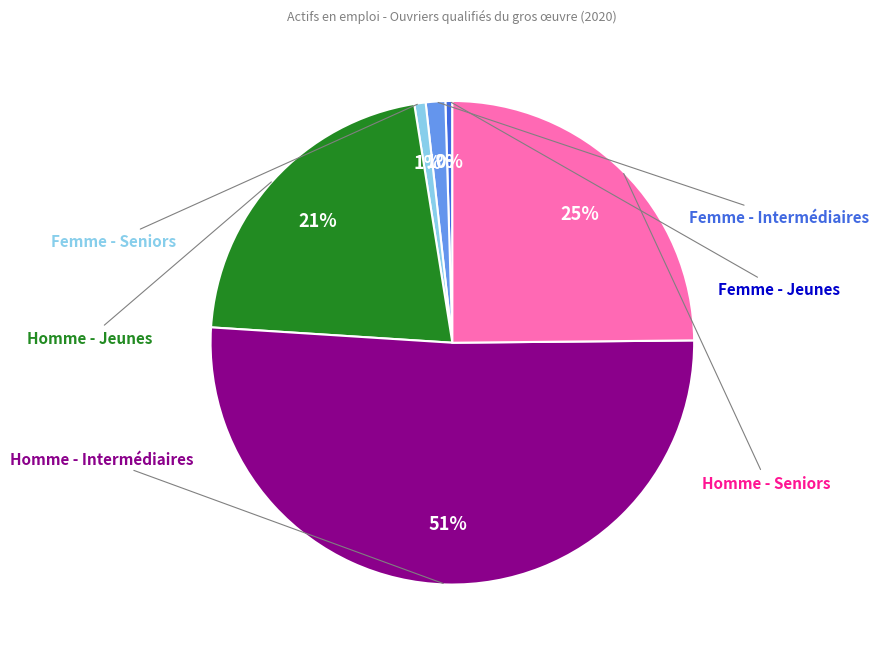

Is there any slice that represents more than half of the pie?

Yes